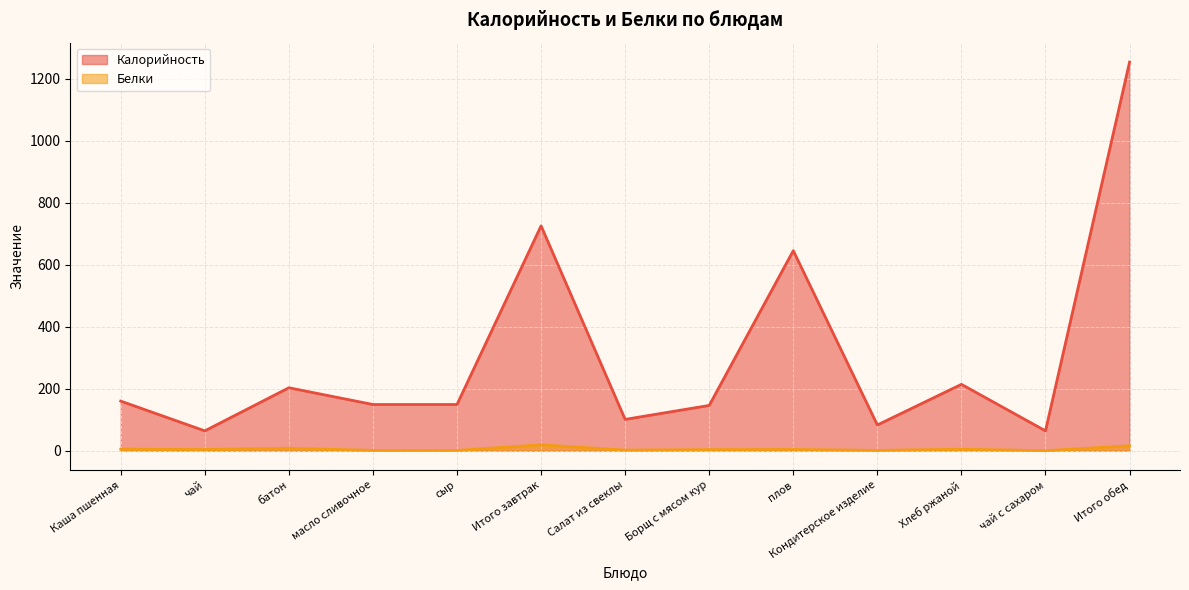

What is the total value across all series at Итого обед?

1269.0